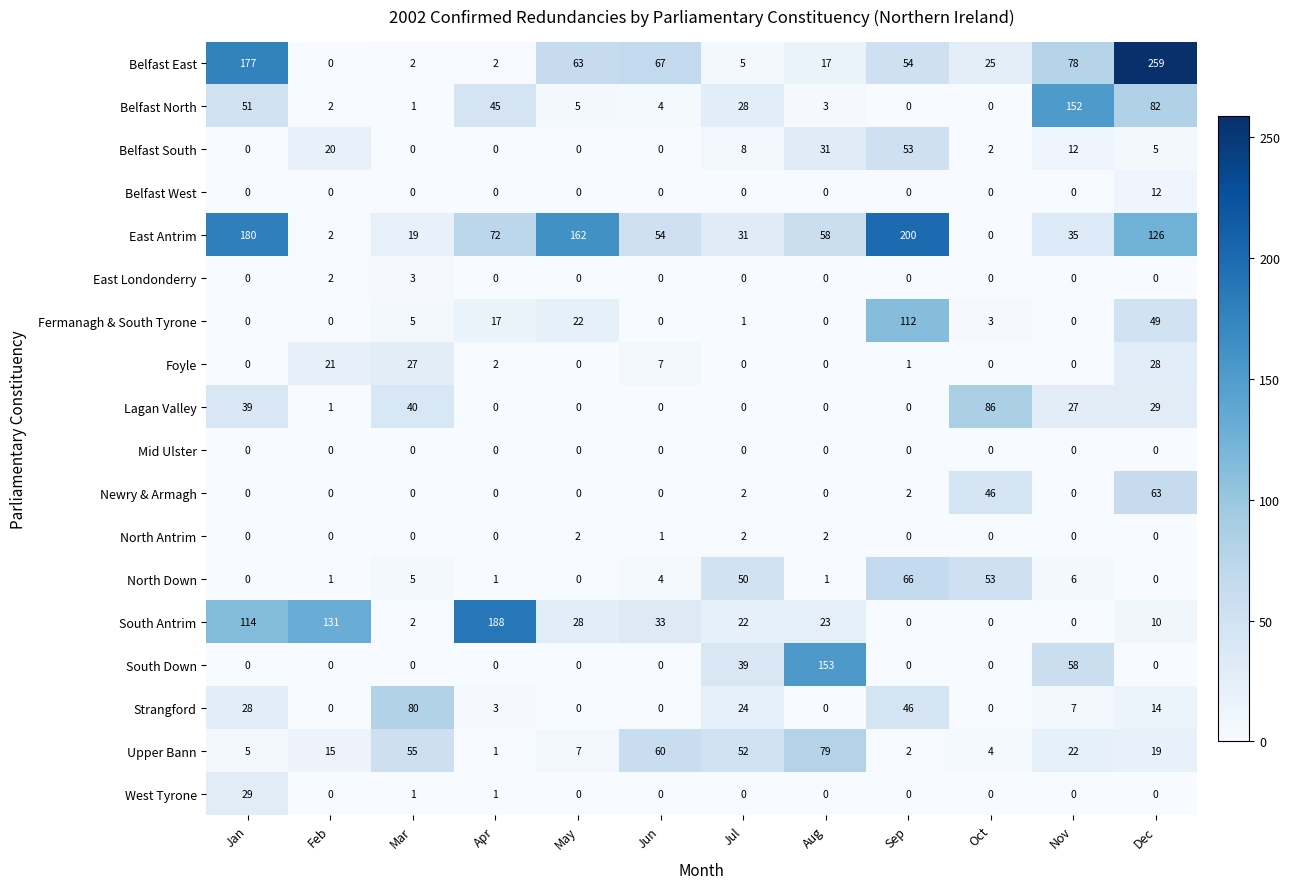

What is the total value across all series at Sep?

536